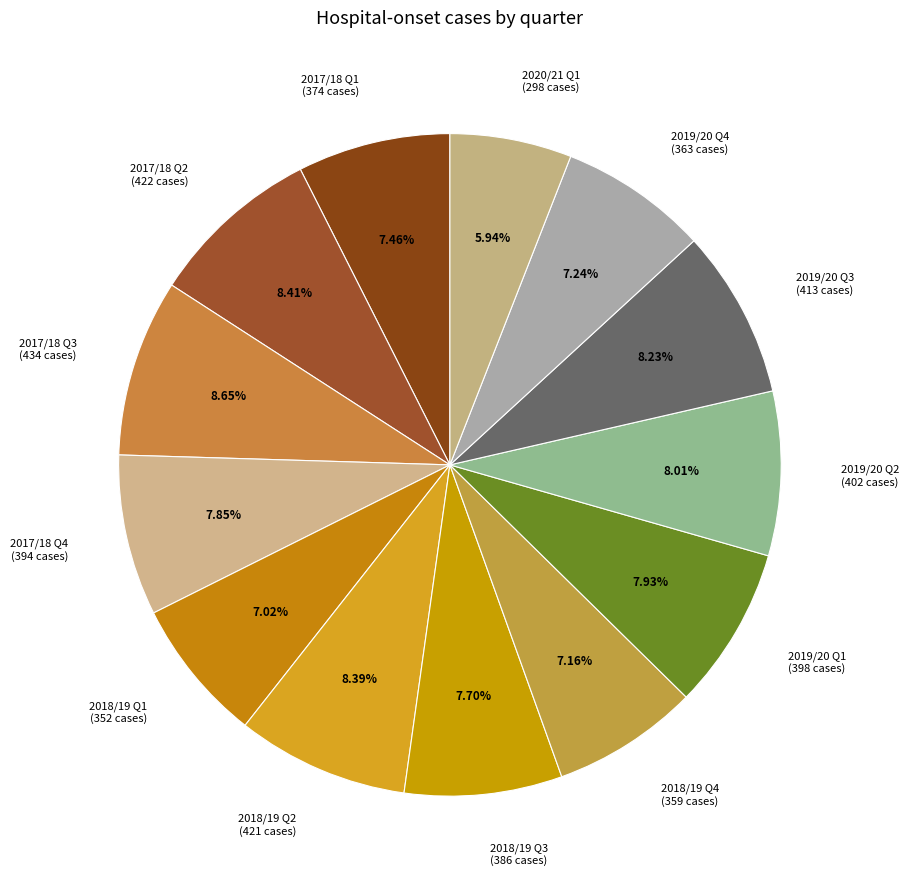

How many slices are in this pie chart?

13